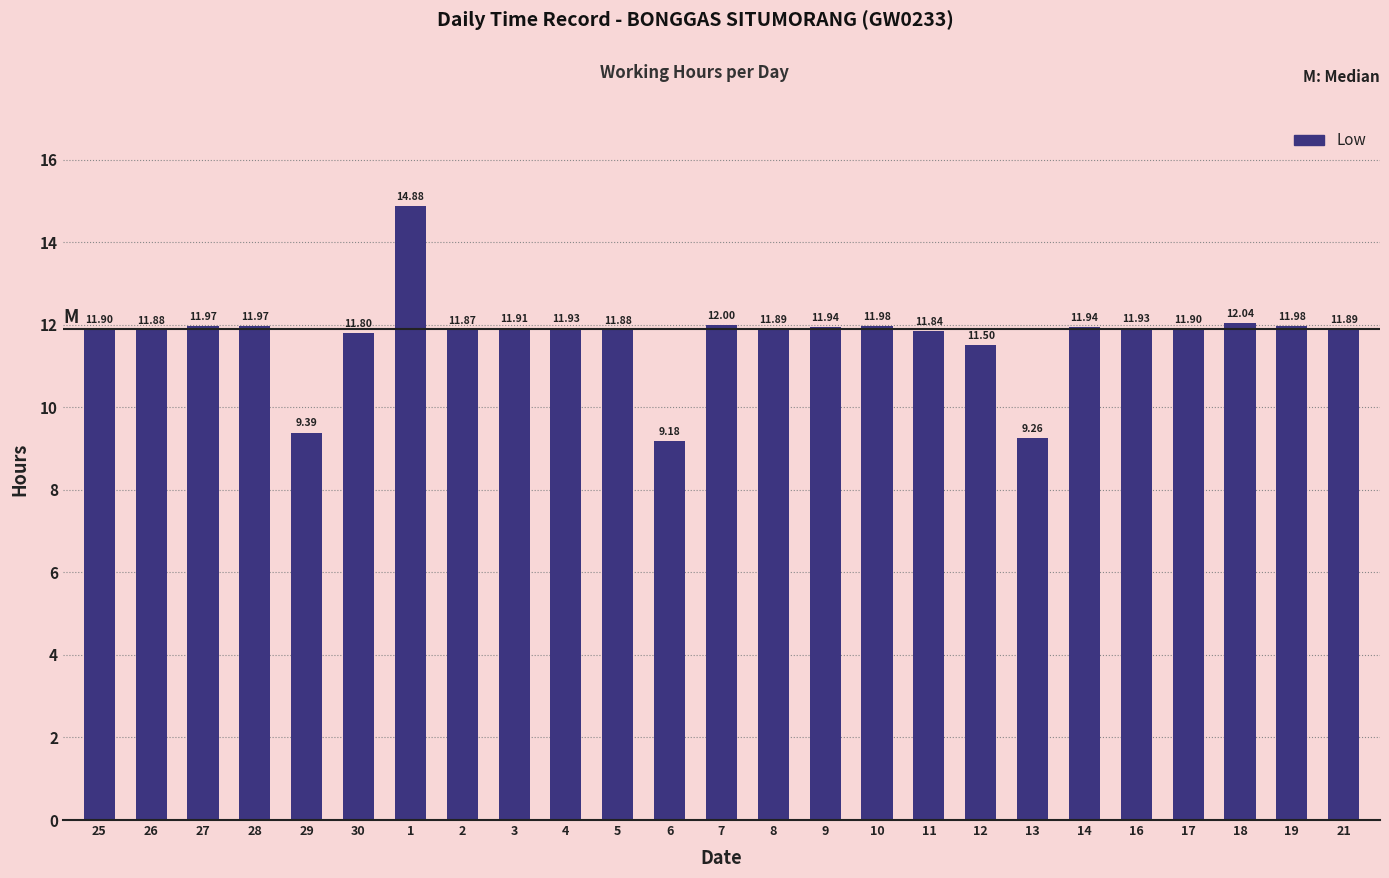

At which category does the chart reach its peak across all series?

1